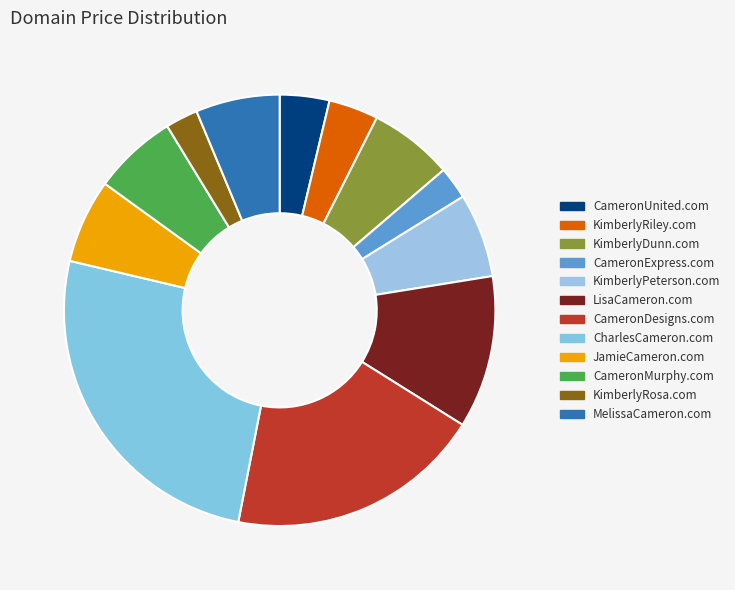

What percentage is the KimberlyDunn.com slice, to the nearest percent?

6%